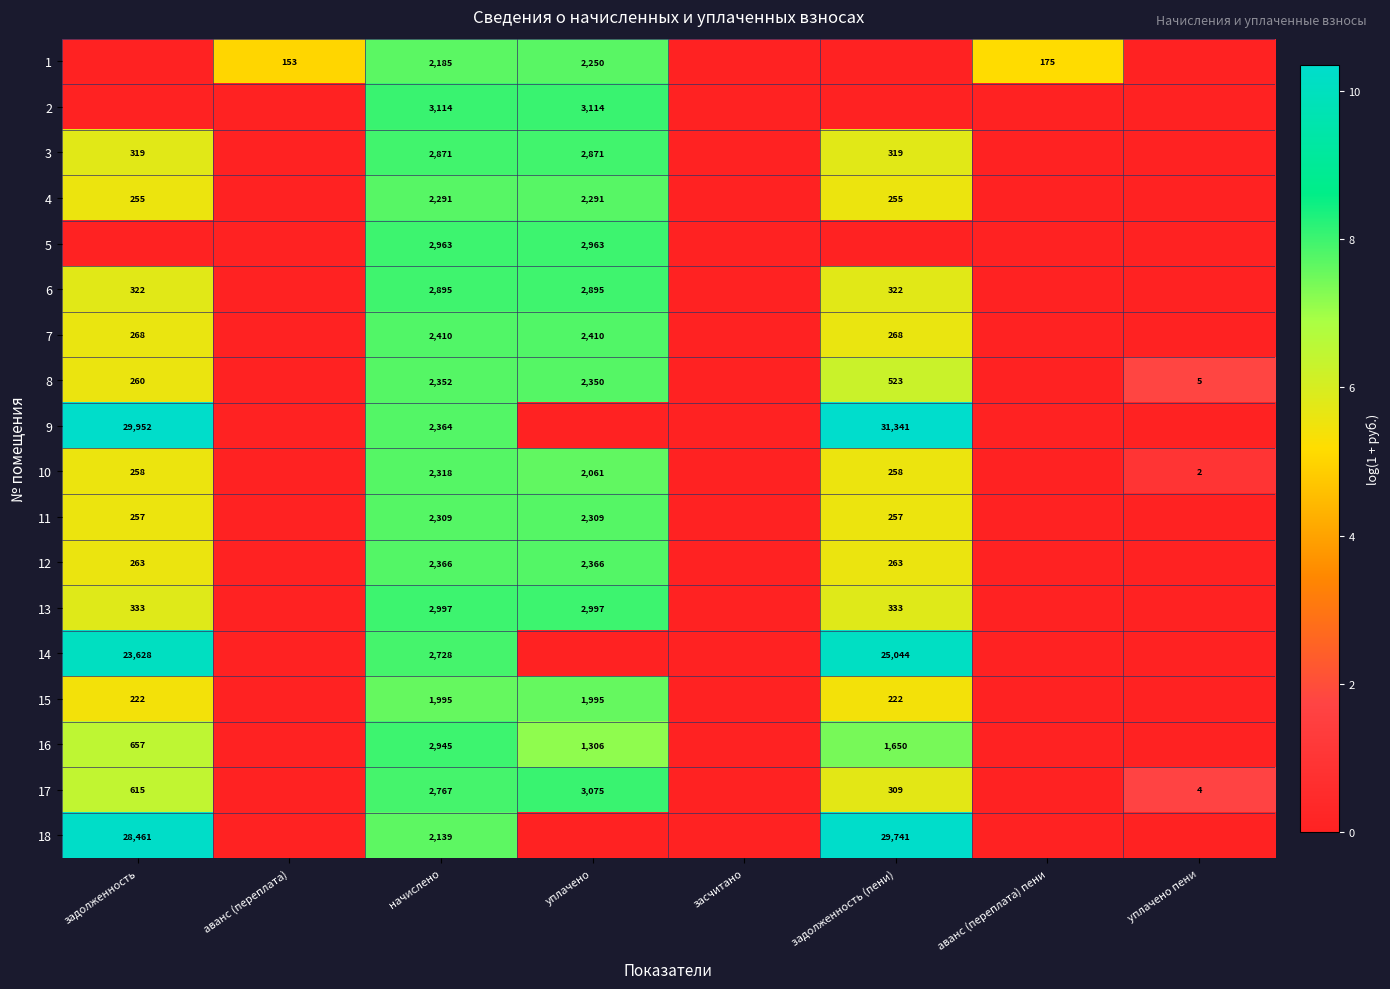

True or false: 7 has a value of 1642 at уплачено.

False